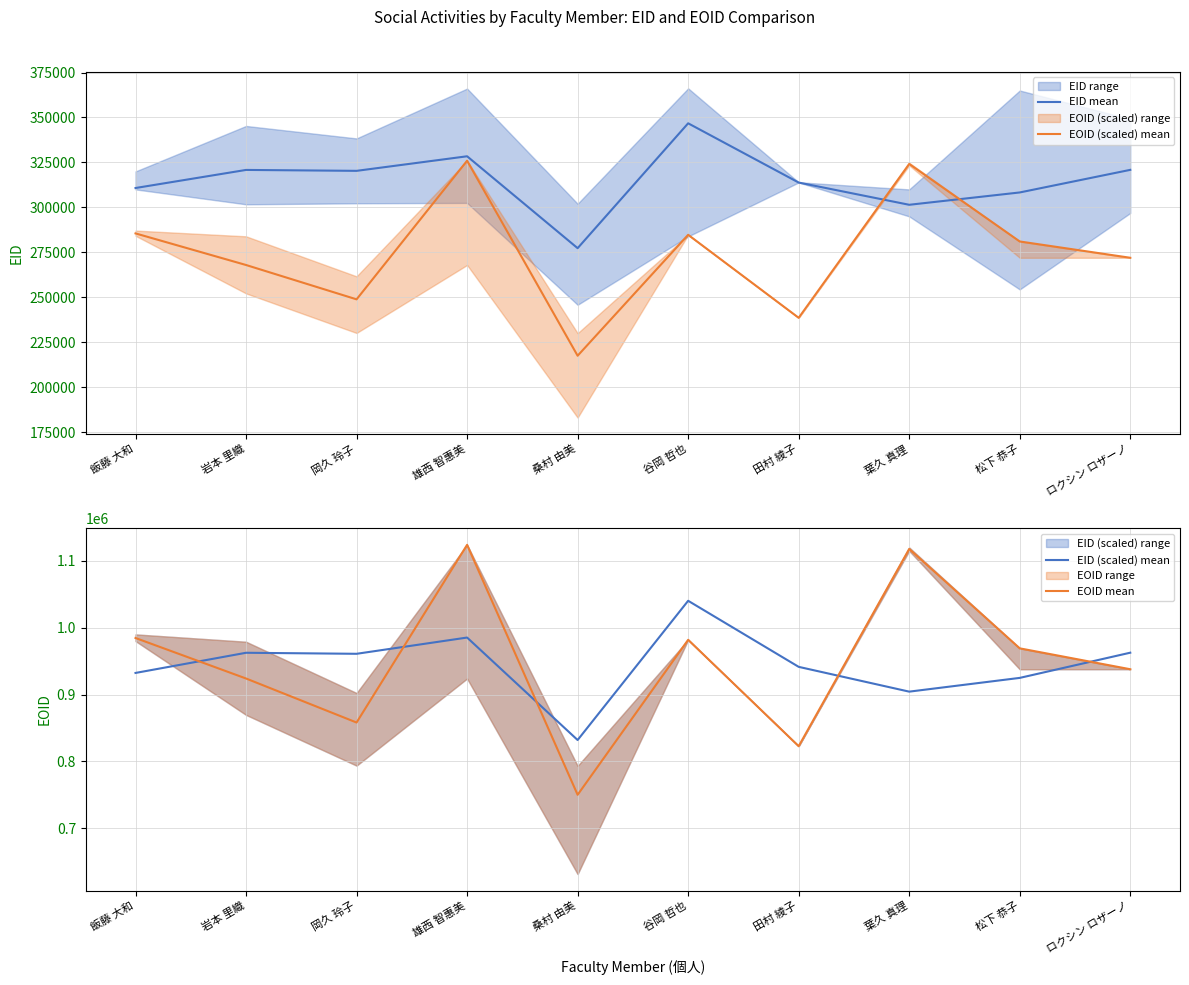

The value of EID (scaled) mean at 雄西 智惠美 is 1724091.8. True or false?

False